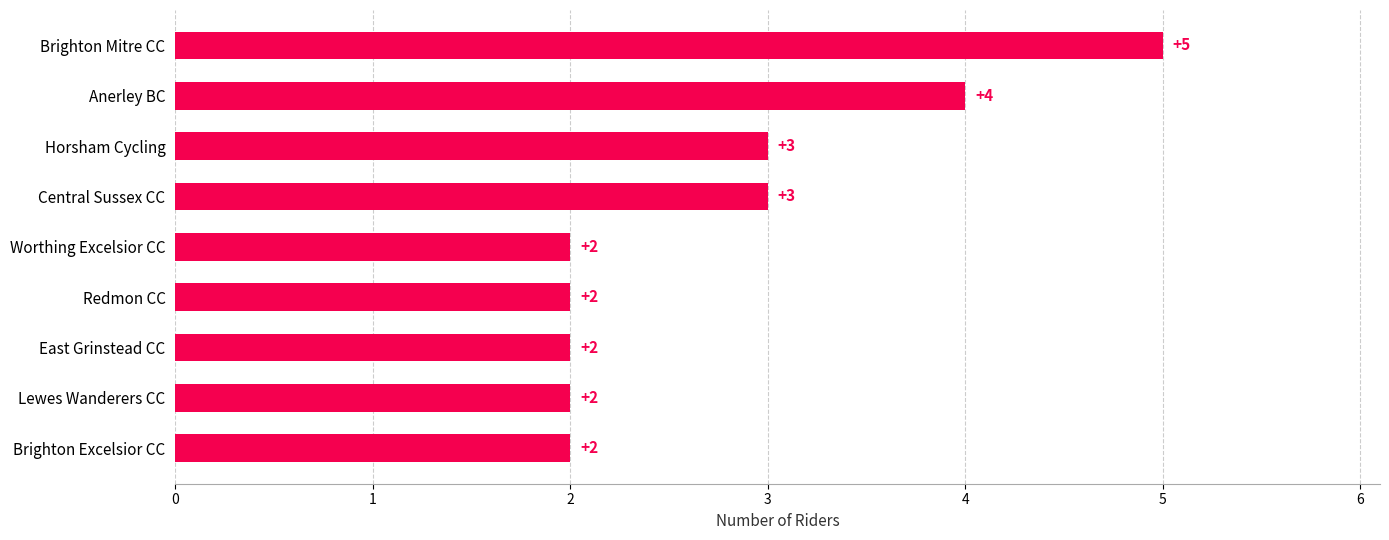

Reading bottom to top, extract all data points from this chart.

2	2	2	2	2	3	3	4	5